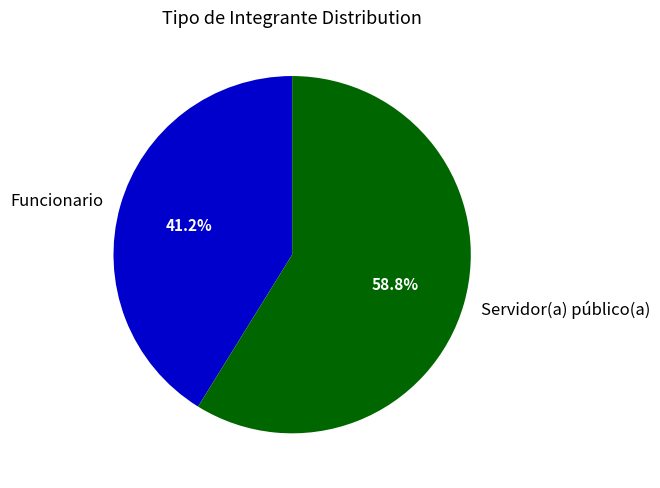

Rank the categories by value from lowest to highest.

Funcionario, Servidor(a) público(a)